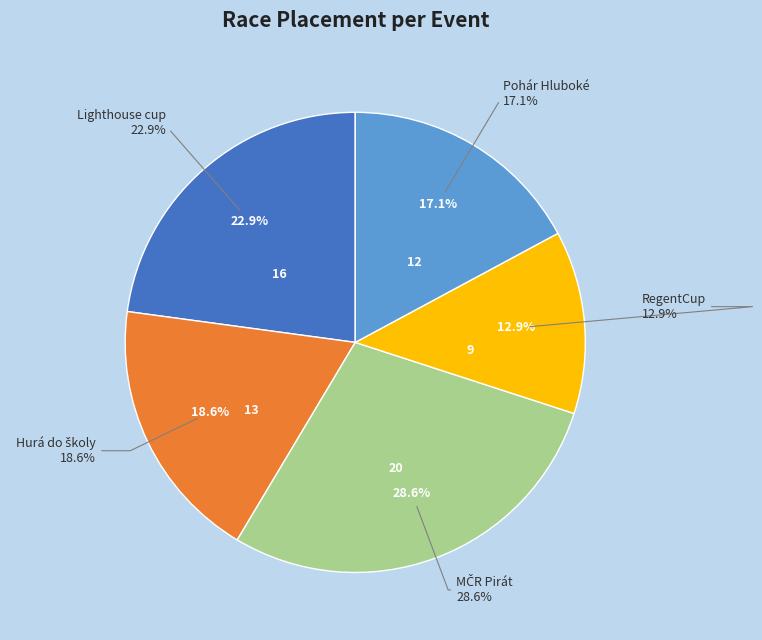

How many segments does this pie chart have?

5